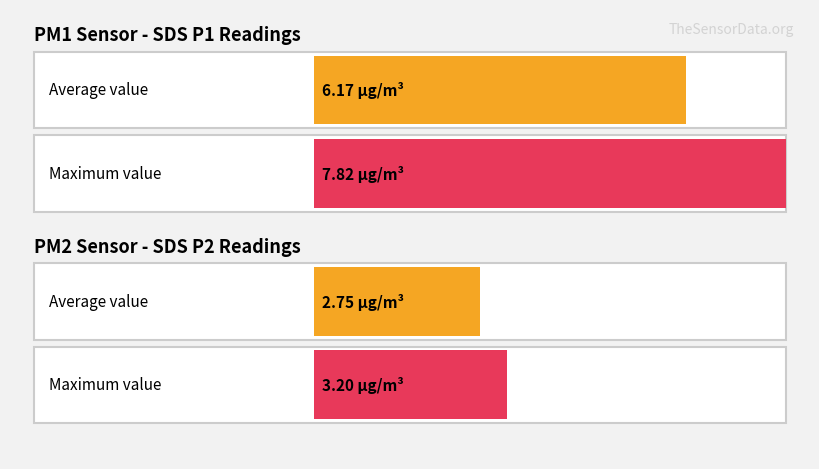

The SDS_P2 series shows 0.8 at 00:10. True or false?

False